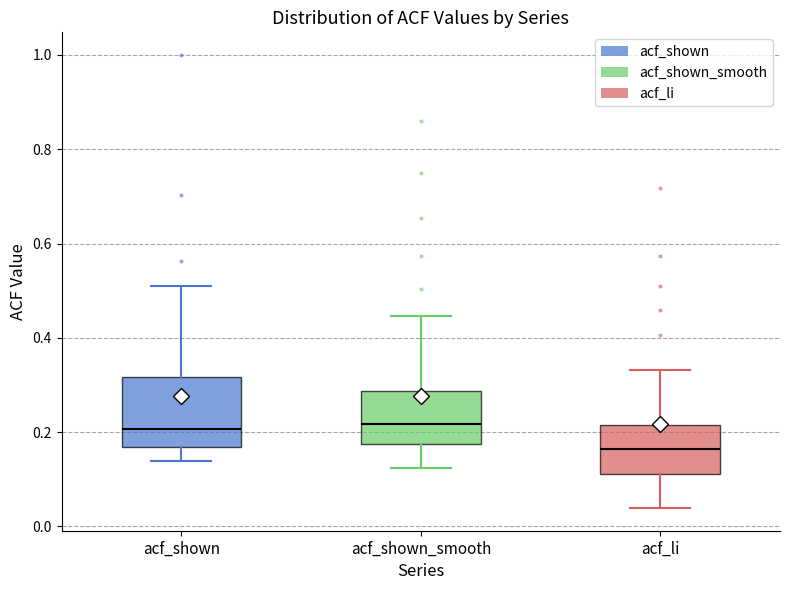

Reading left to right, transcribe this box plot: for each box, give where its median line is, the range the box spans, and where its two whiskers end, as read against the y-axis. The values are not printed on the chart, so give them approximately, as read against the axis.

acf_shown: median 0.20, box 0.16 to 0.32, whiskers 0.14 to 0.52
acf_shown_smooth: median 0.22, box 0.18 to 0.28, whiskers 0.12 to 0.44
acf_li: median 0.16, box 0.12 to 0.22, whiskers 0.04 to 0.34